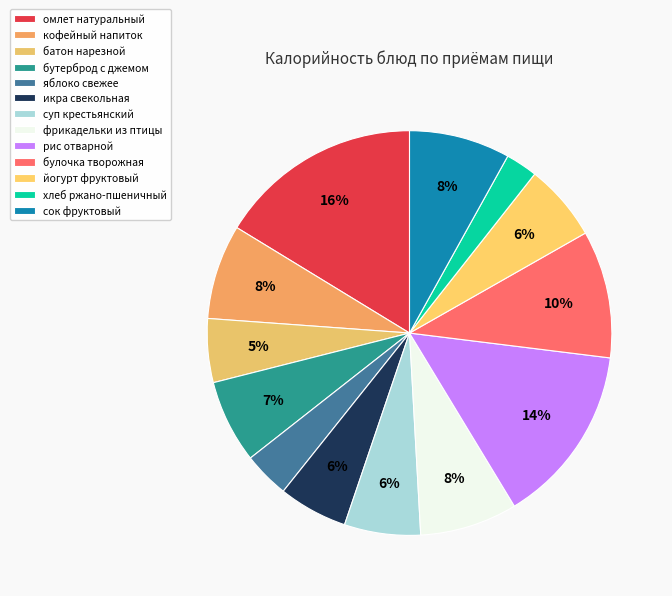

What is the change in value from рис отварной to хлеб ржано-пшеничный?

-167